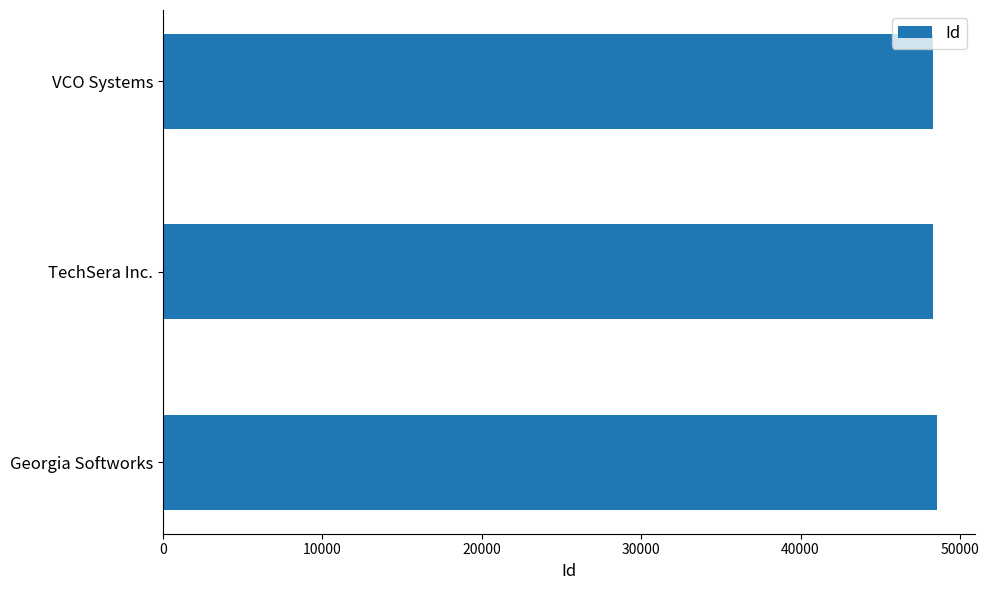

What is the minimum value shown in the chart?

48294